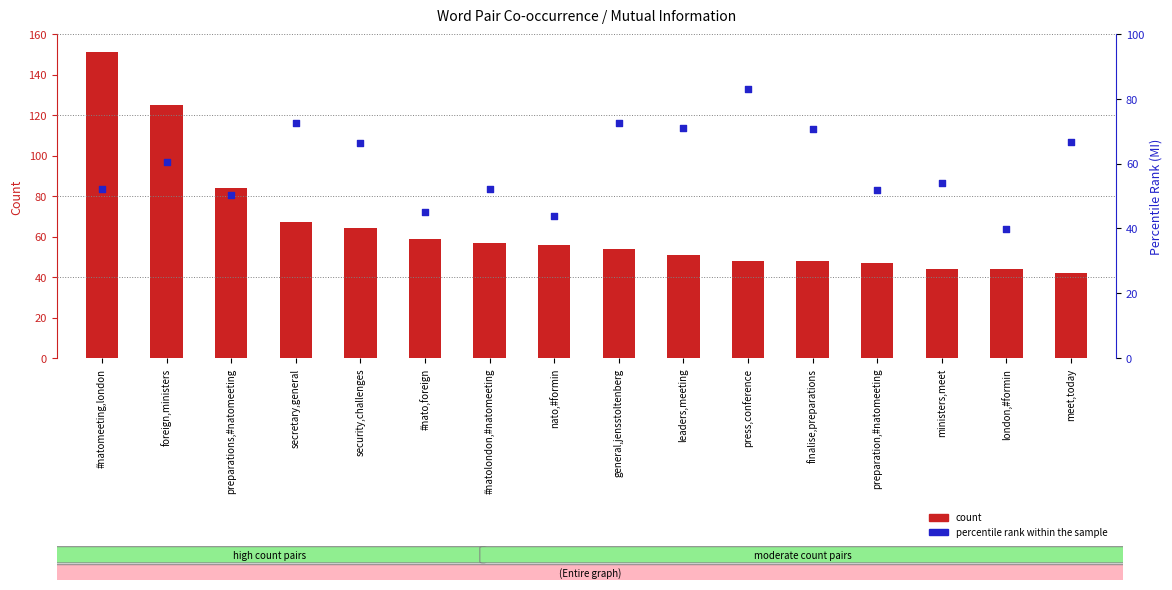

At which category is the sum across all series the highest?

#natomeeting,london